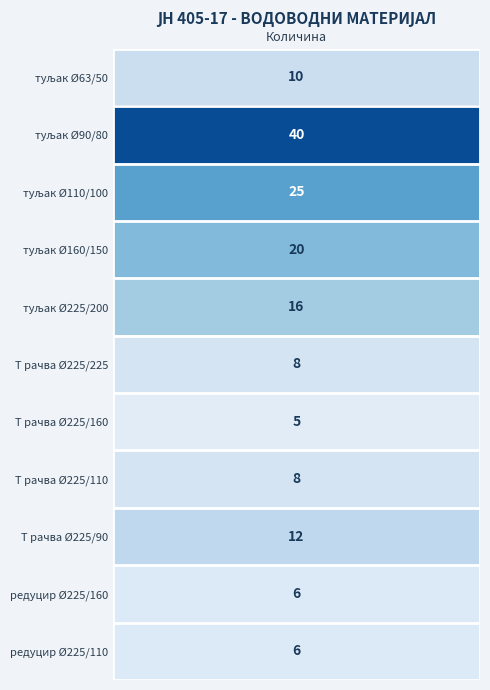

What is the difference between the туљак Ø63/50 values at 1 and 0?

10